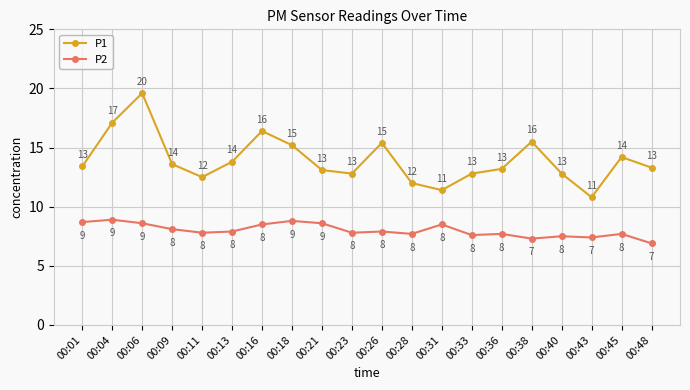

What is the maximum value shown in the chart?

19.6